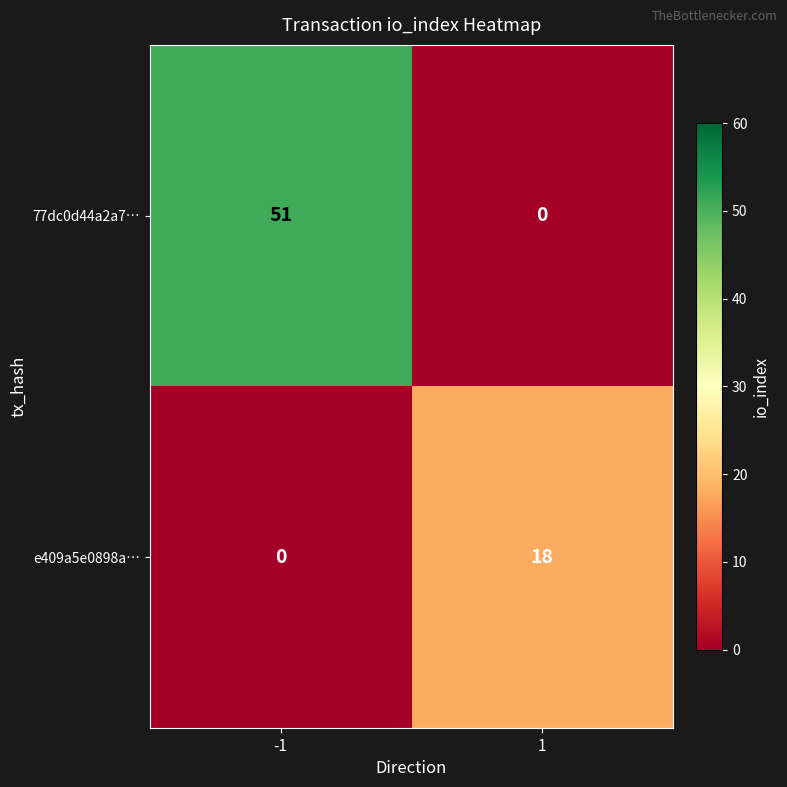

What is the maximum value shown in the chart?

51